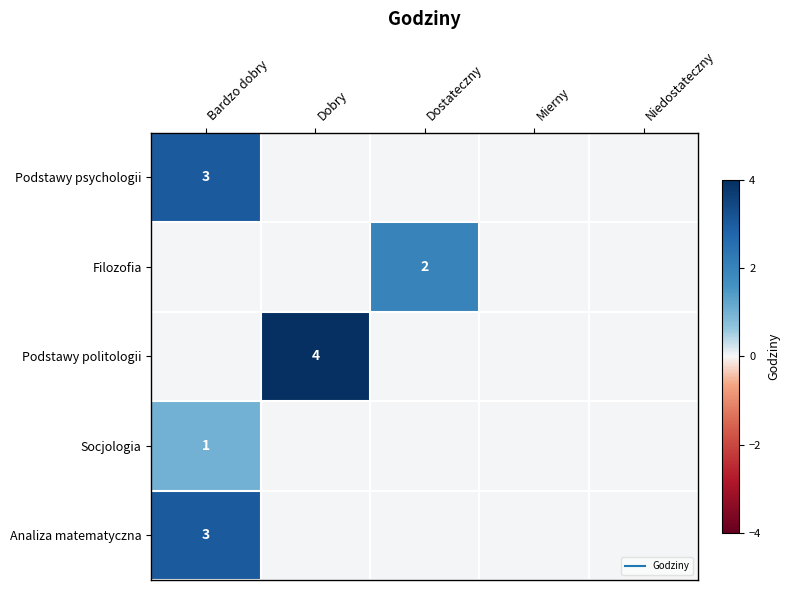

Is the value of Podstawy psychologii at Mierny greater than the value of Socjologia at Mierny?

No